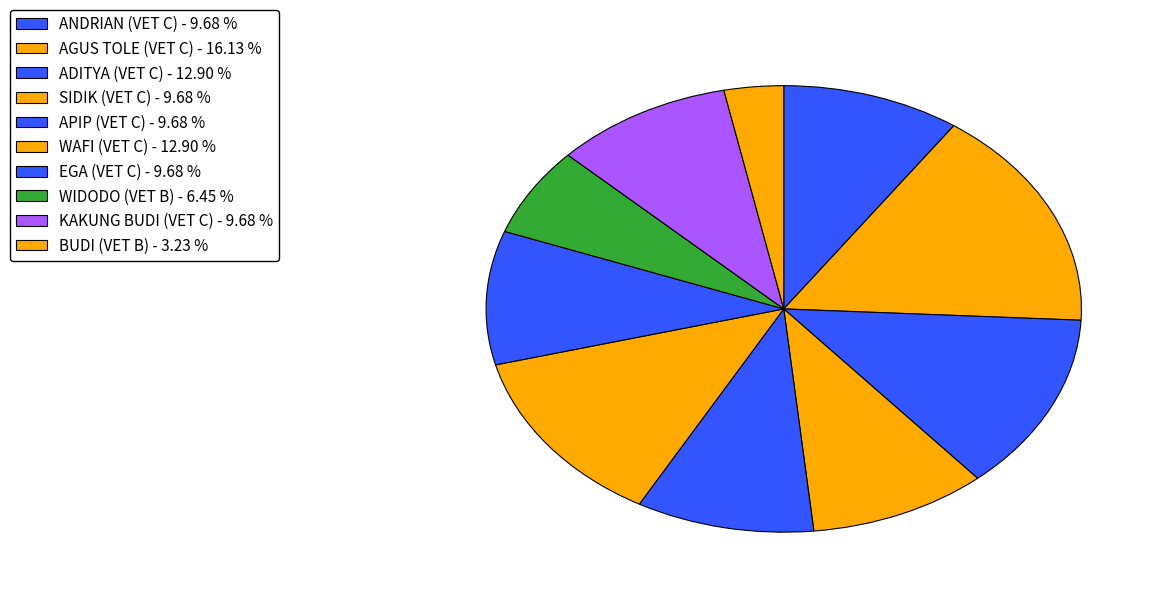

Which slice is the largest?

2